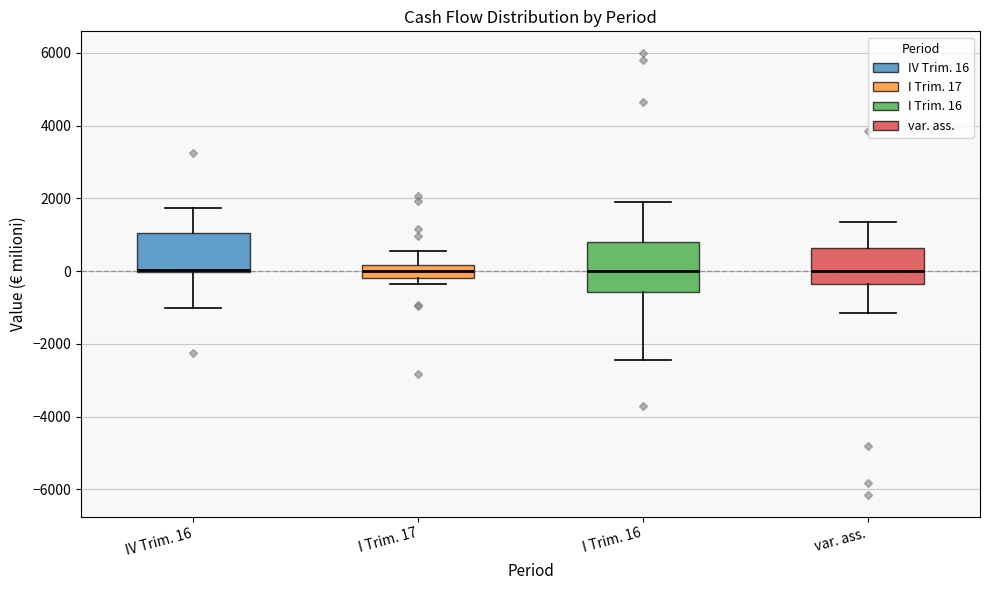

Comparing the boxes themselves (not the whiskers), which one is the tallest?

I Trim. 16